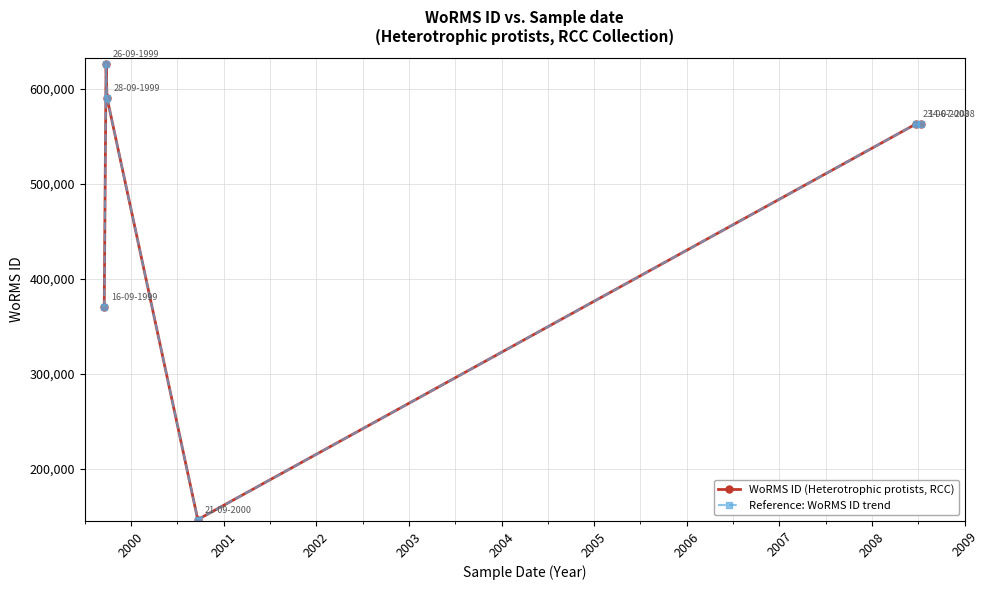

At which label does WoRMS ID (Heterotrophic protists, RCC) reach its peak?

2000